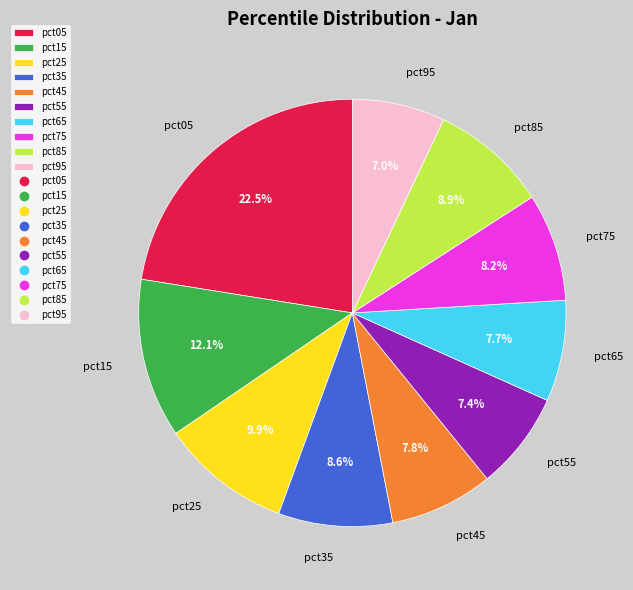

Combined, what portion of the pie is pct55 and pct75?

15.6%